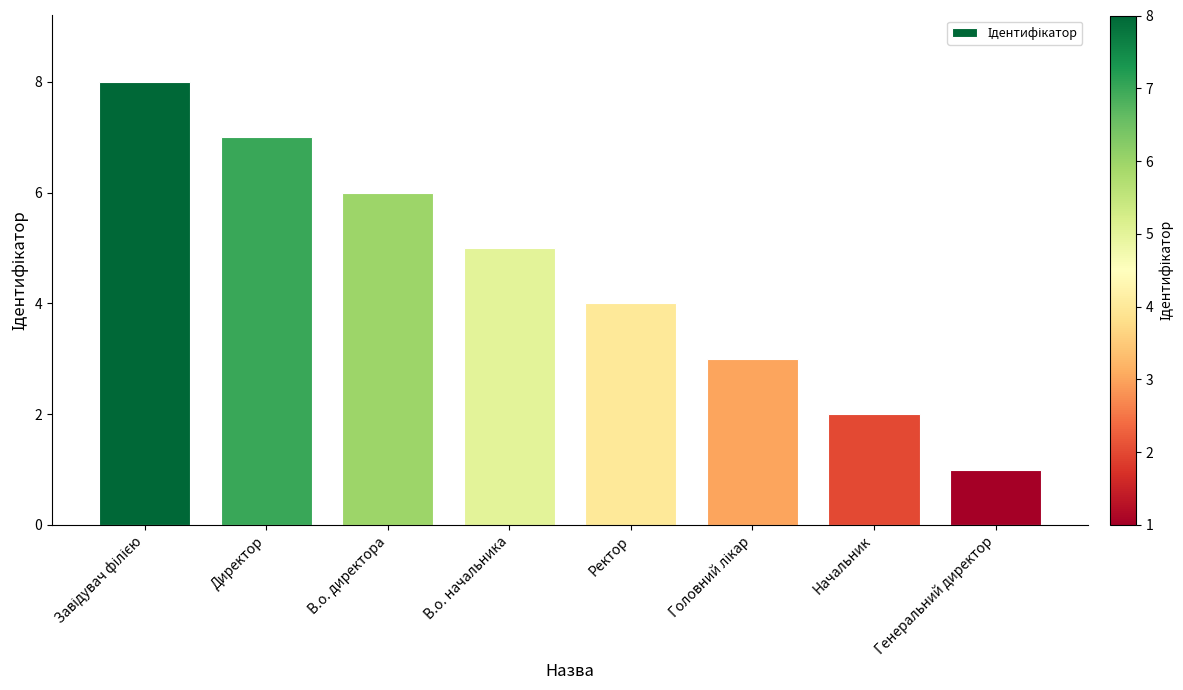

What value does the data have at Ректор?

4